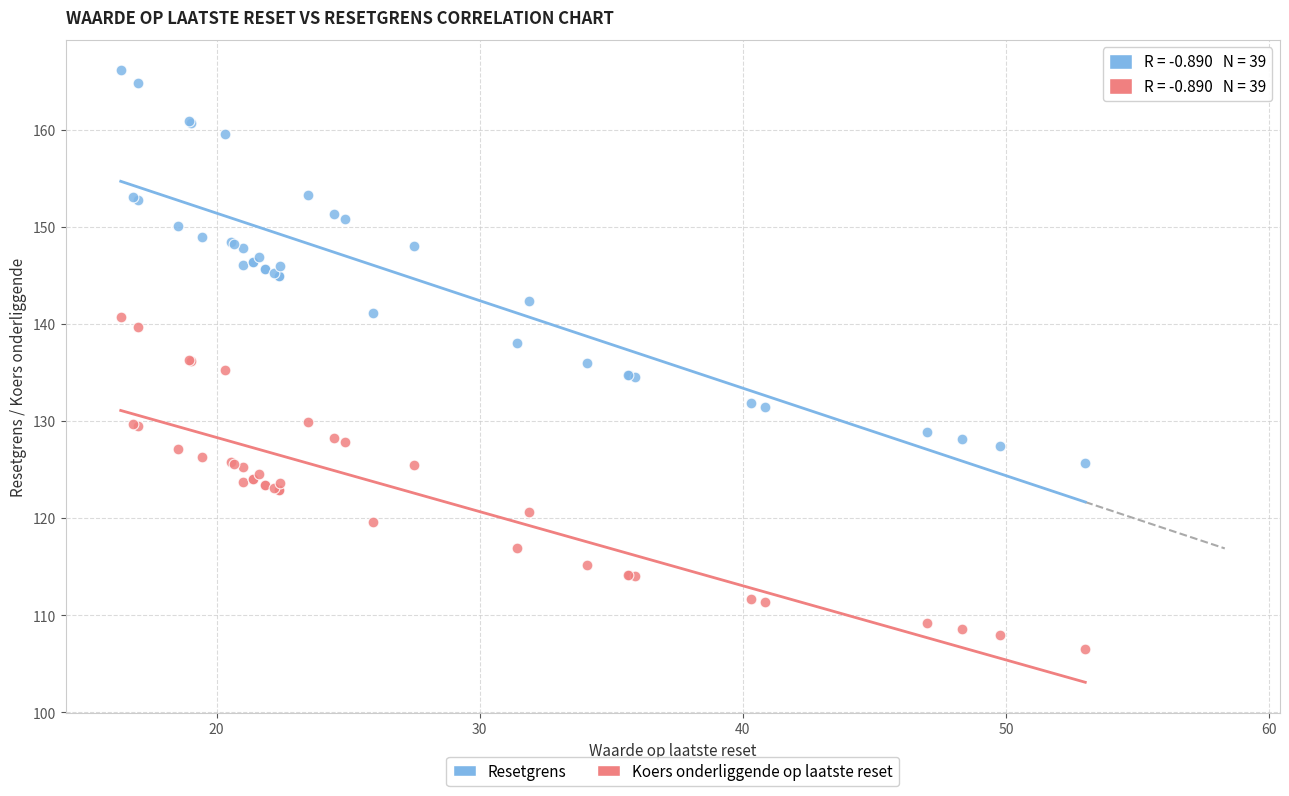

Which series contains the highest Y value?

Resetgrens